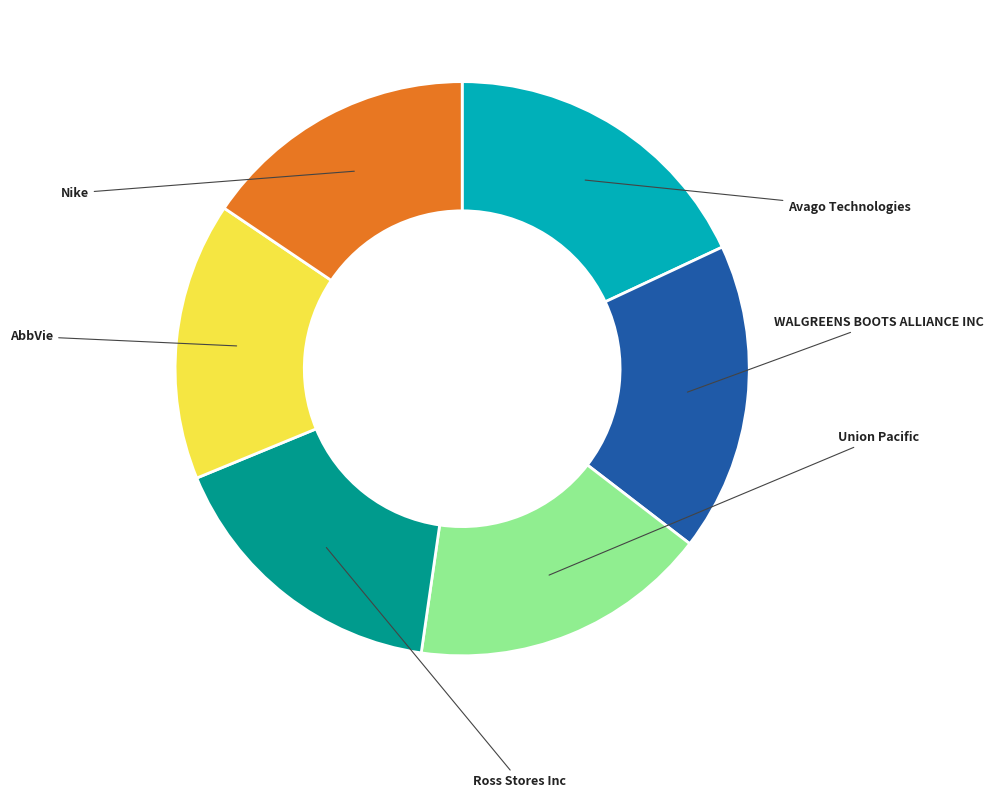

Is there a majority slice in this chart?

No